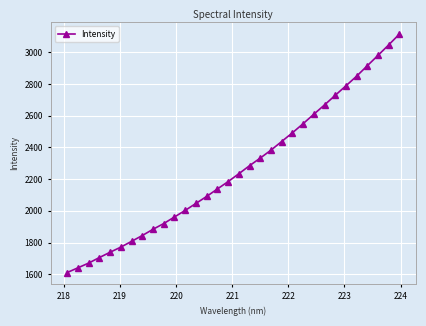

What is the value of the 30th point from the left?

2980.8